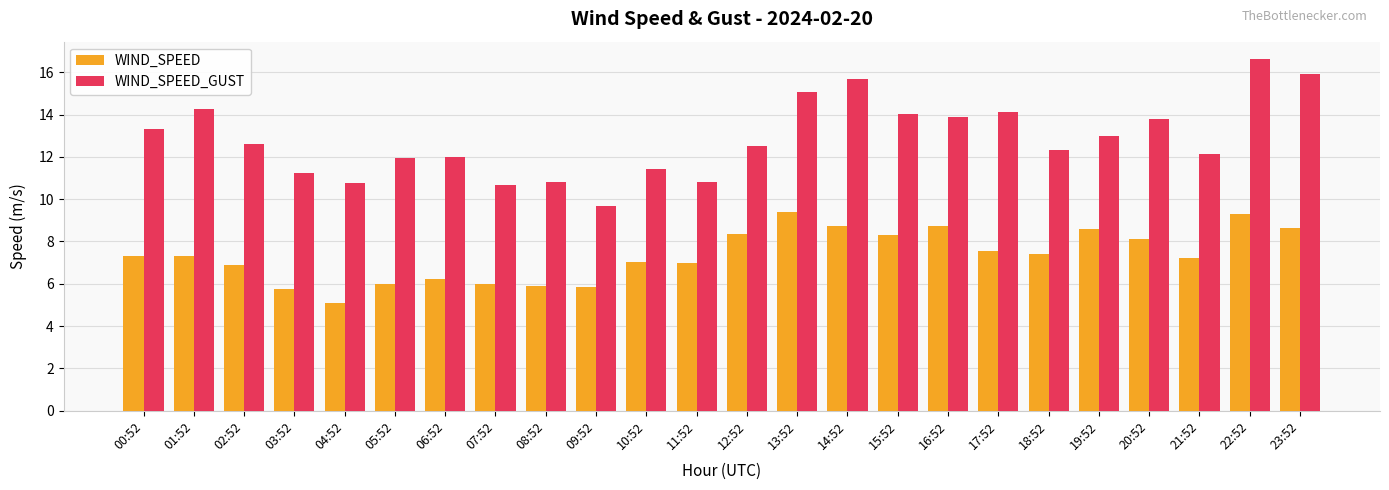

What is the difference between the maximum and minimum values in the WIND_SPEED_GUST series?

6.9